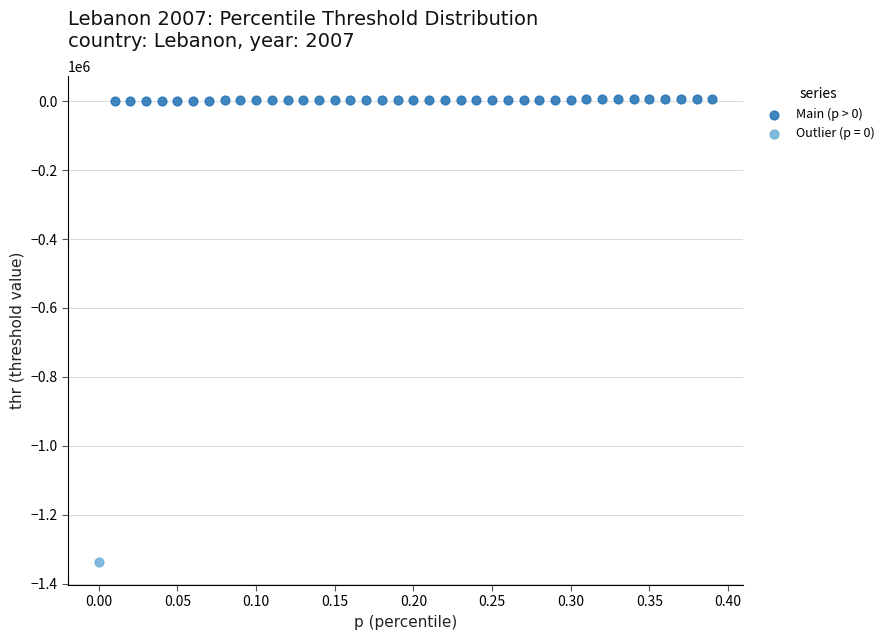

What are all the series names shown in the legend?

Main (p > 0), Outlier (p = 0)